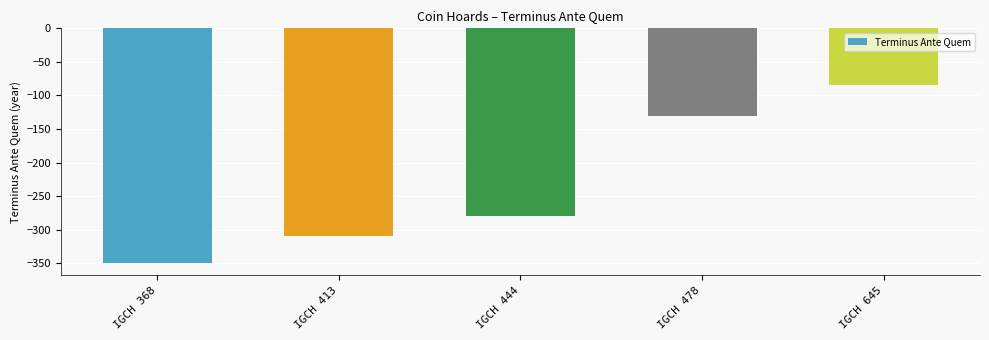

List the labels in order of value, smallest first.

IGCH 368, IGCH 413, IGCH 444, IGCH 478, IGCH 645